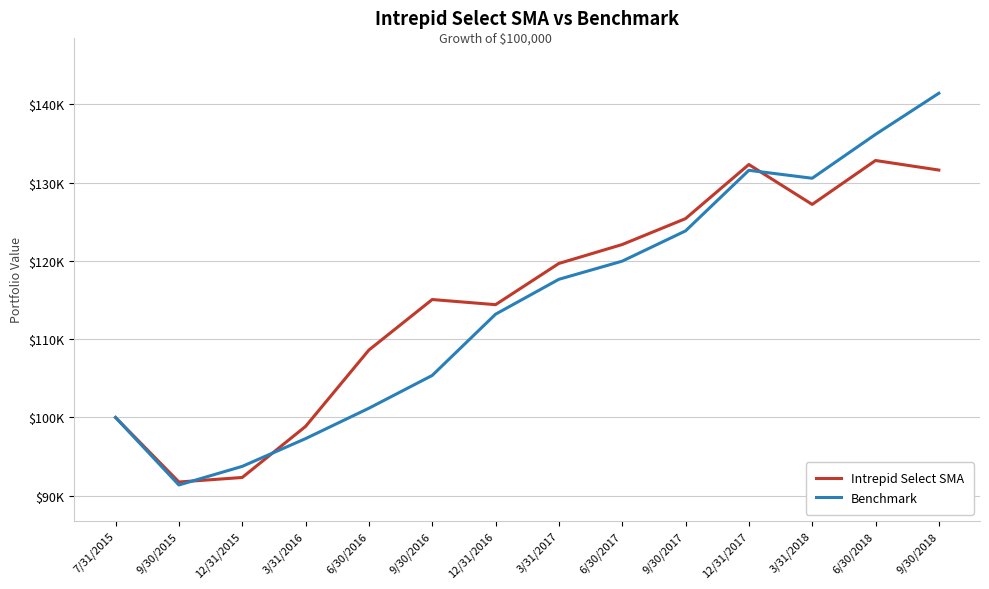

Which series has the largest total across all categories?

Intrepid Select SMA